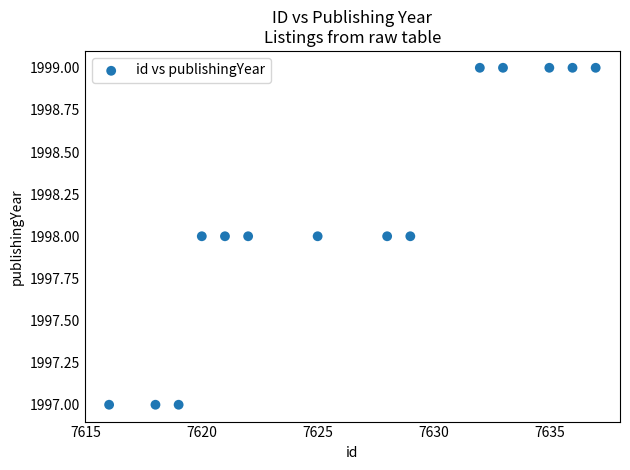

List the coordinates of all points as (X, Y) pairs, reading left to right.

(7616, 1997)  (7618, 1997)  (7619, 1997)  (7620, 1998)  (7621, 1998)  (7622, 1998)  (7625, 1998)  (7628, 1998)  (7629, 1998)  (7632, 1999)  (7633, 1999)  (7635, 1999)  (7636, 1999)  (7637, 1999)